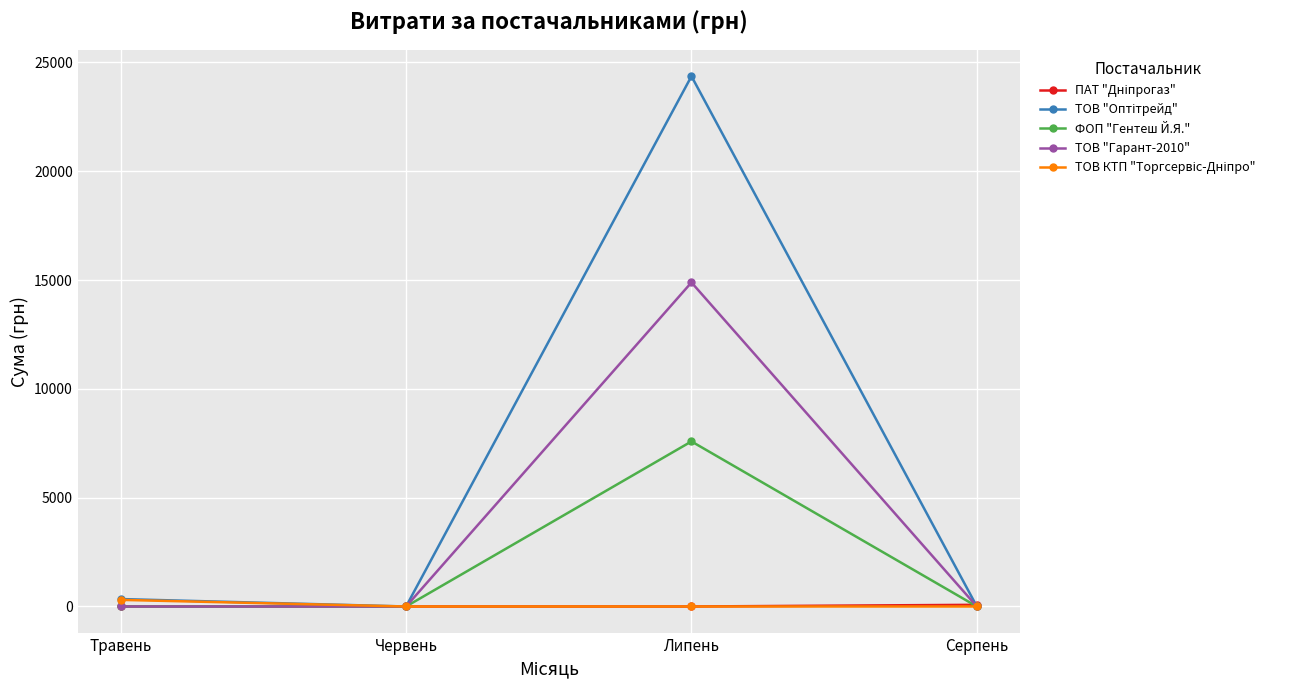

True or false: ТОВ "Гарант-2010" has a value of 14892.0 at Липень.

True